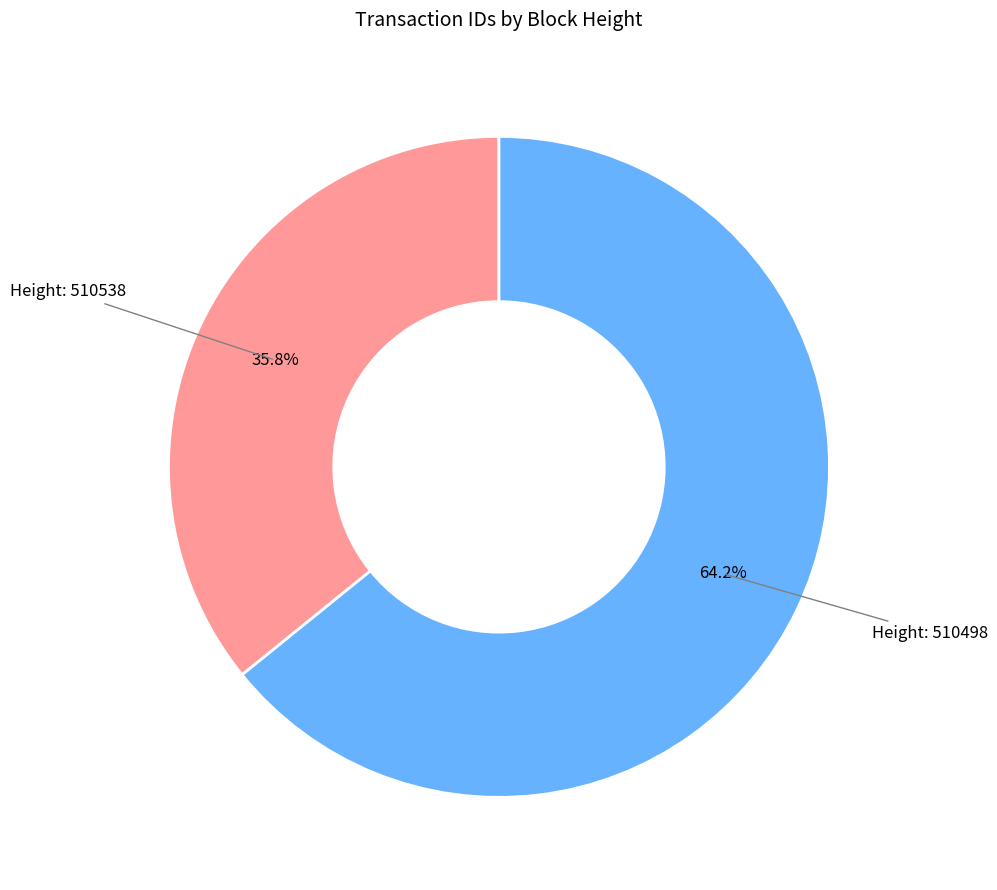

To the nearest percent, what is the difference between the largest and smallest slice percentages?

28%